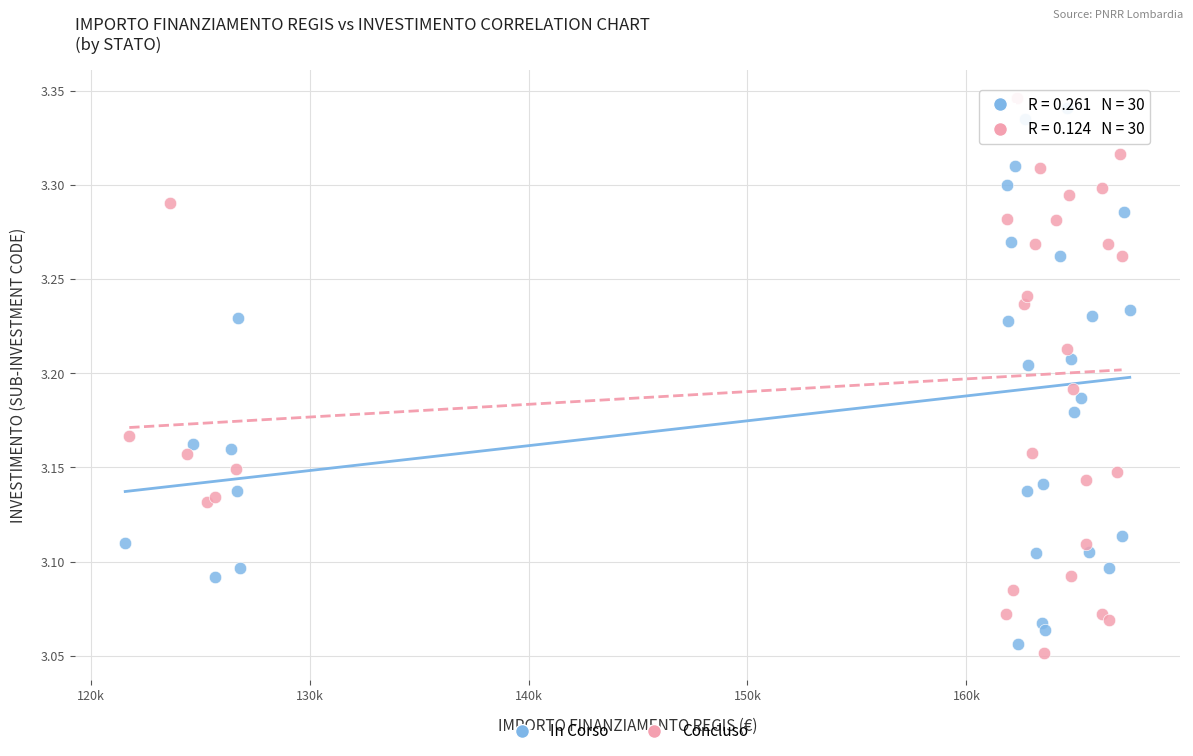

Which series contains the highest Y value?

Concluso